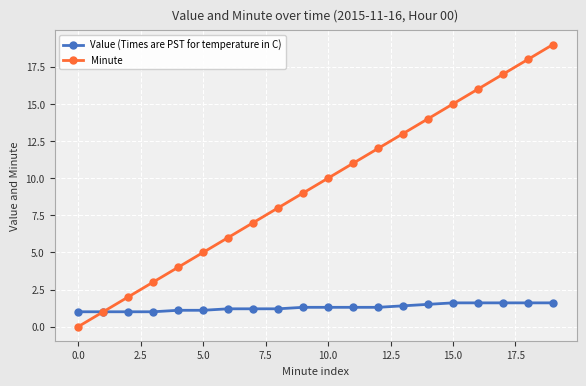

Which series has the largest total across all categories?

Minute